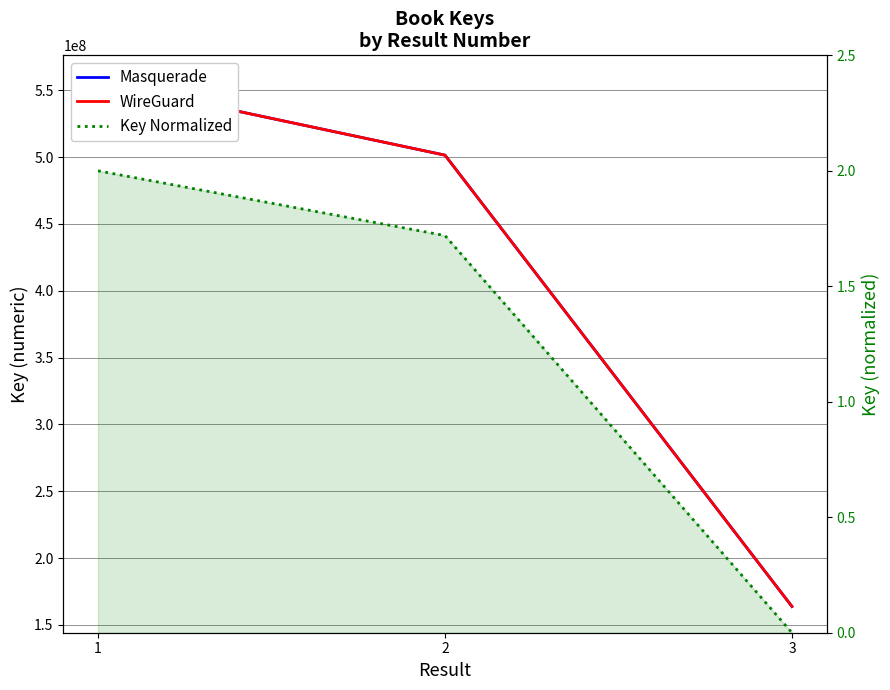

Which category has the lowest value in the Masquerade series?

3